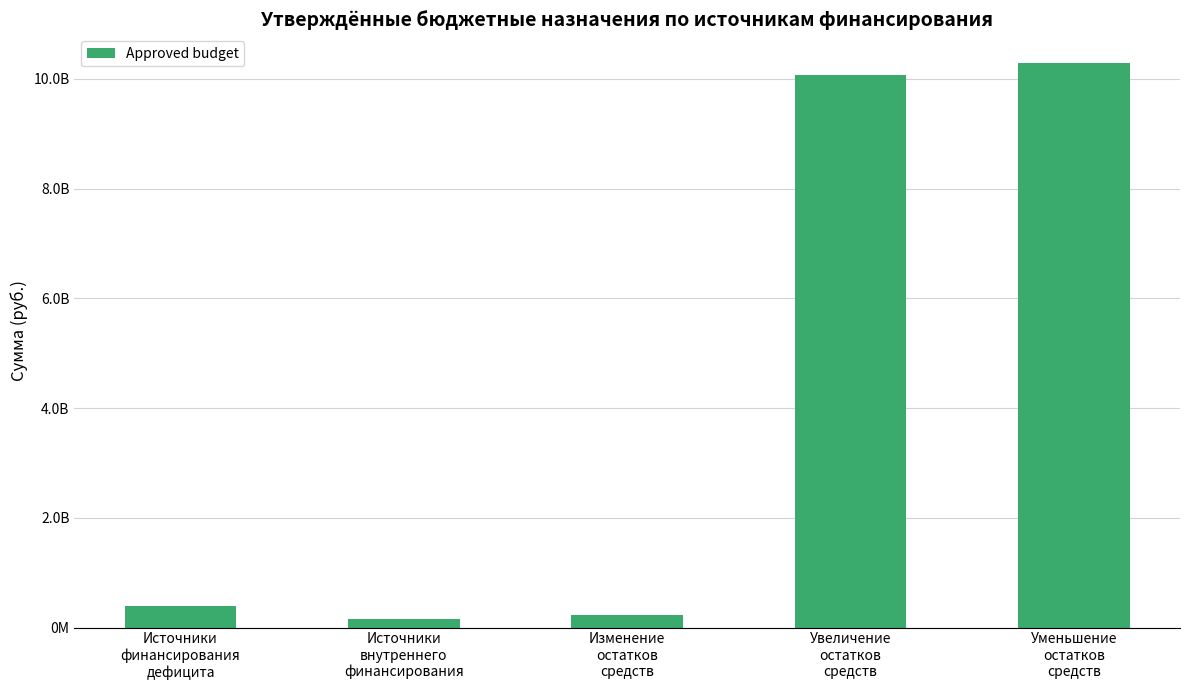

What is the difference between the maximum and minimum values?

10137527991.9